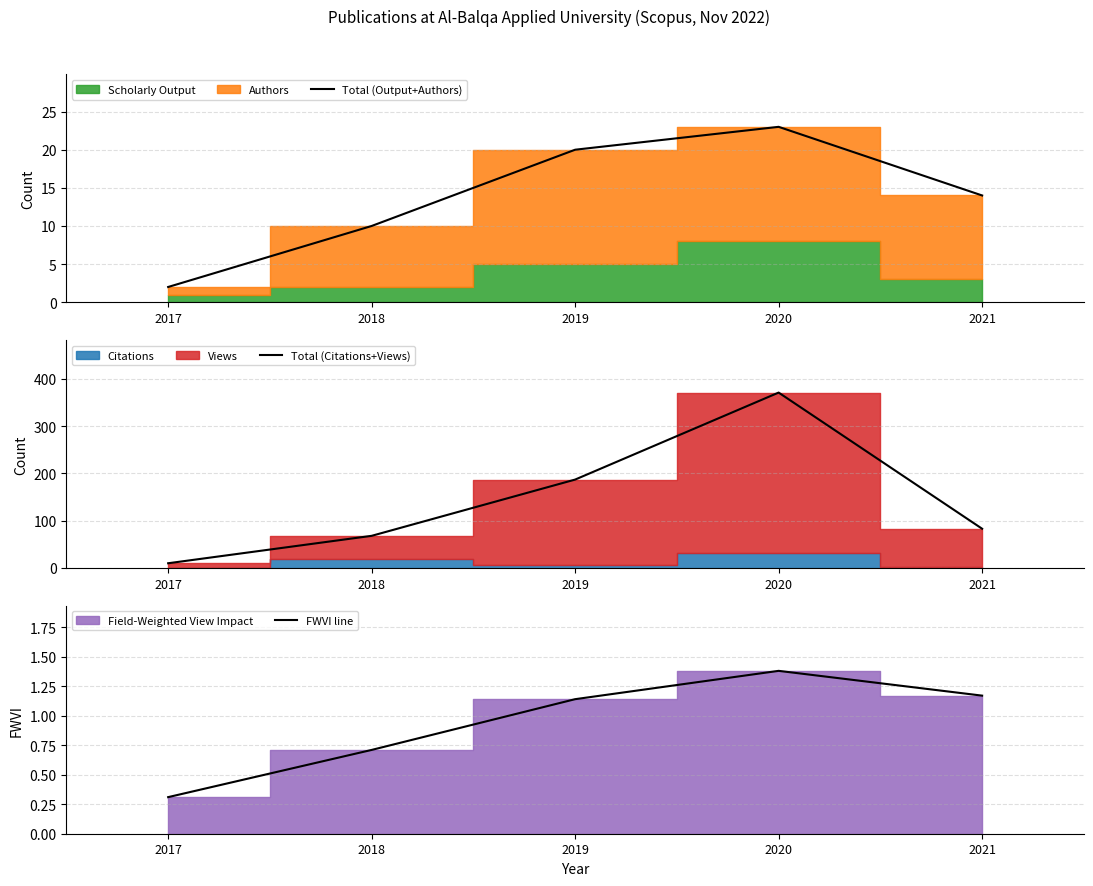

Which series has the largest range (max minus min)?

Total (Citations+Views)